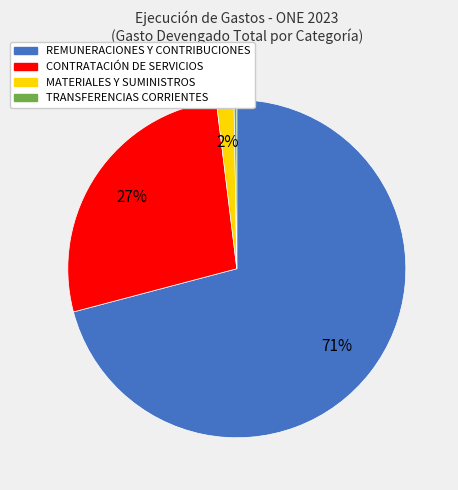

Is there a majority slice in this chart?

Yes